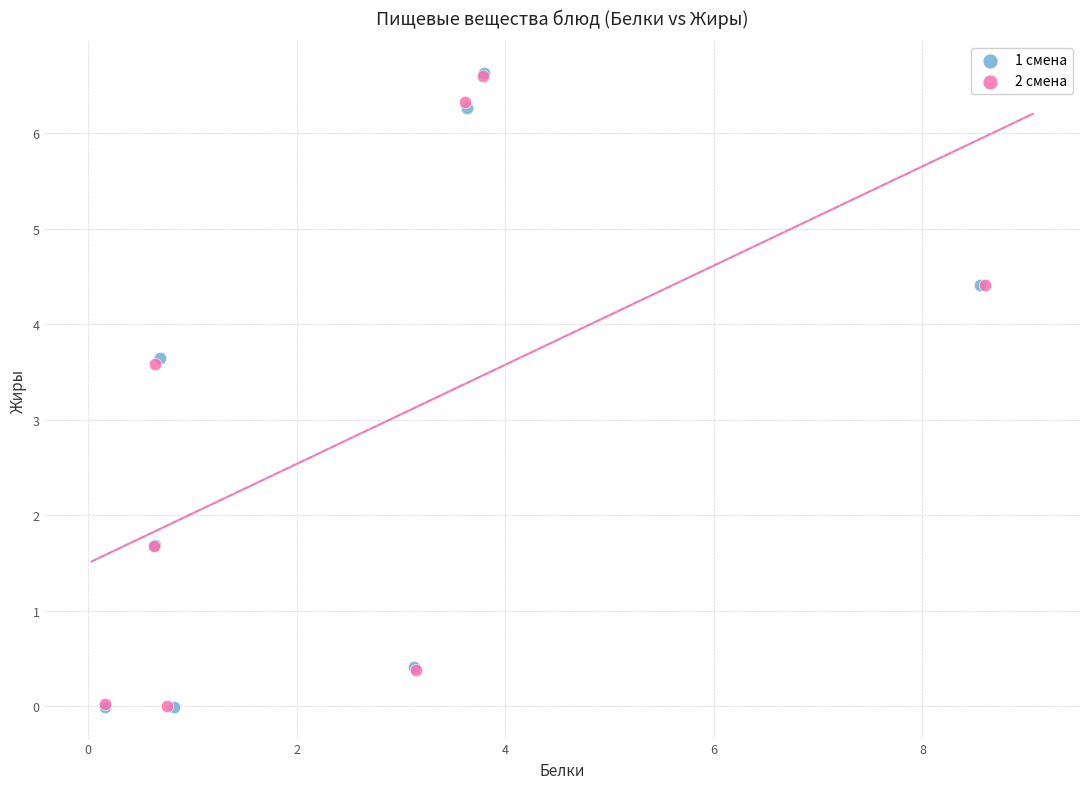

Which series has the widest spread of Y values?

1 смена